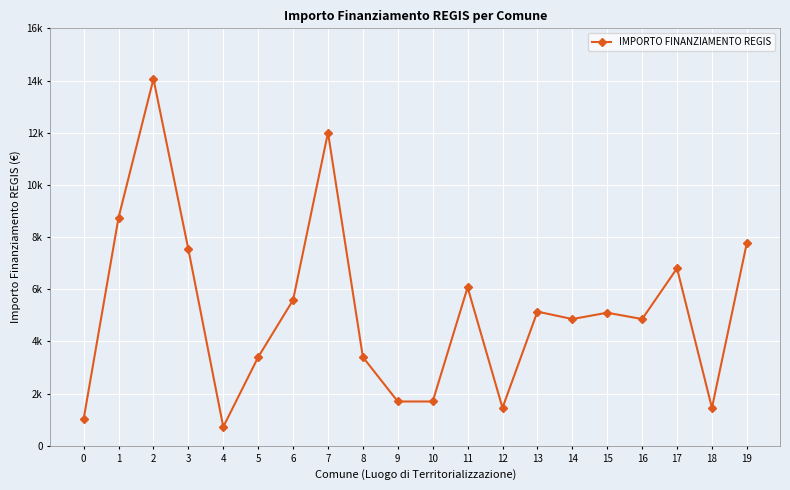

True or false: the data shows 7776 at 19.

True